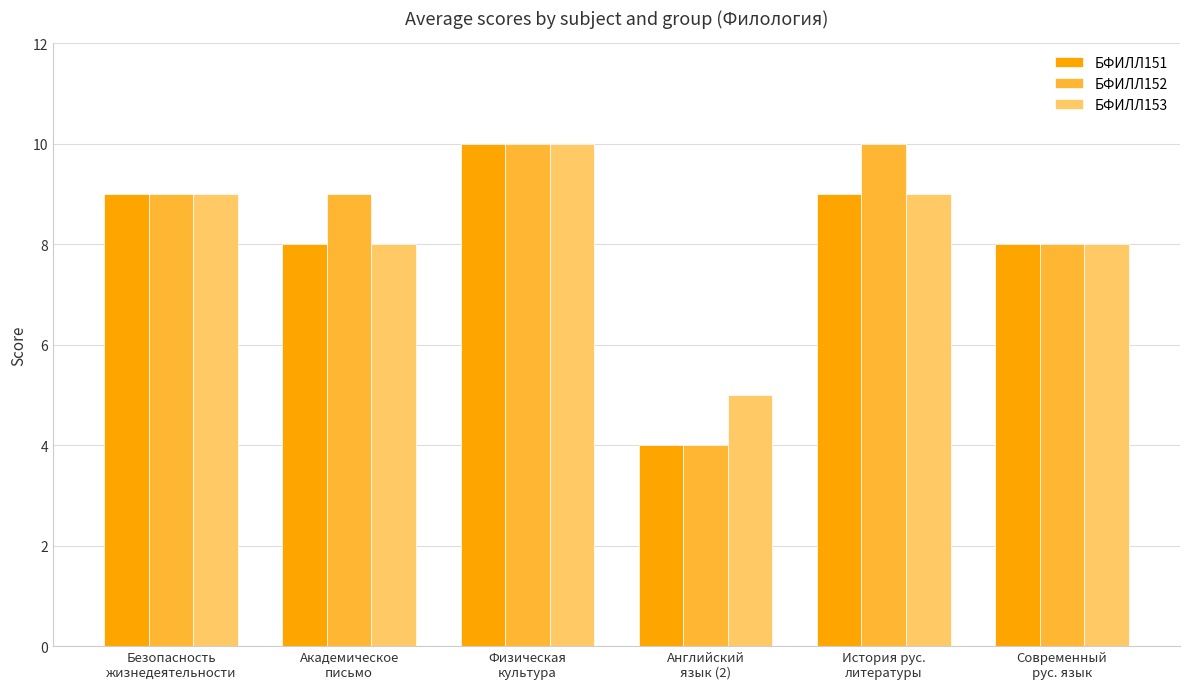

What is the average value of the БФИЛЛ151 series?

8